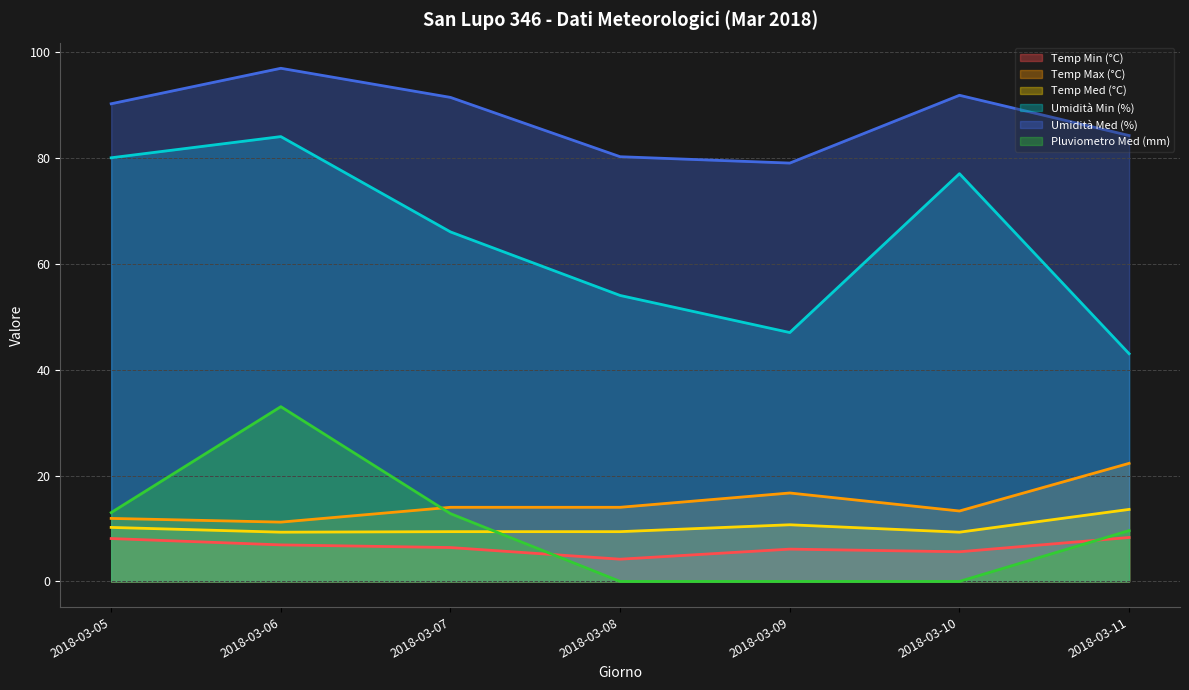

Where is the first local minimum for Temp Min (°C)?

2018-03-08